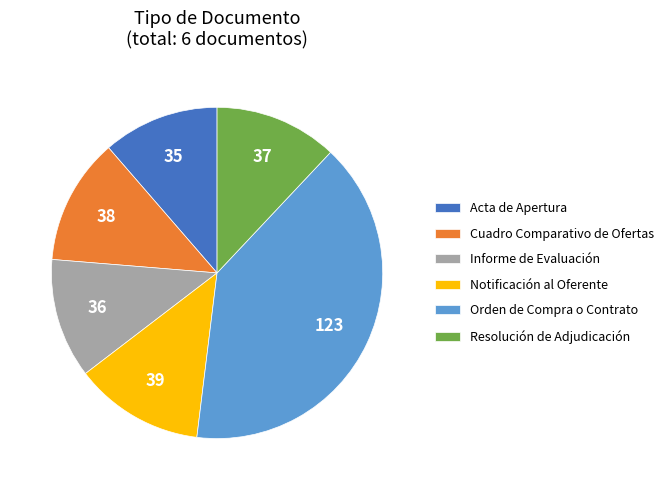

What is the largest slice in the pie chart?

Orden de Compra o Contrato